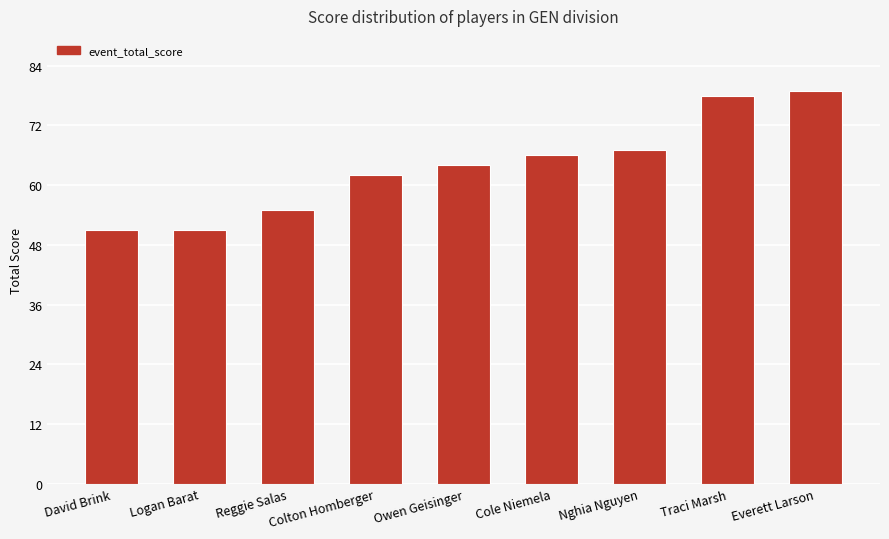

What position from the right is Reggie Salas?

7